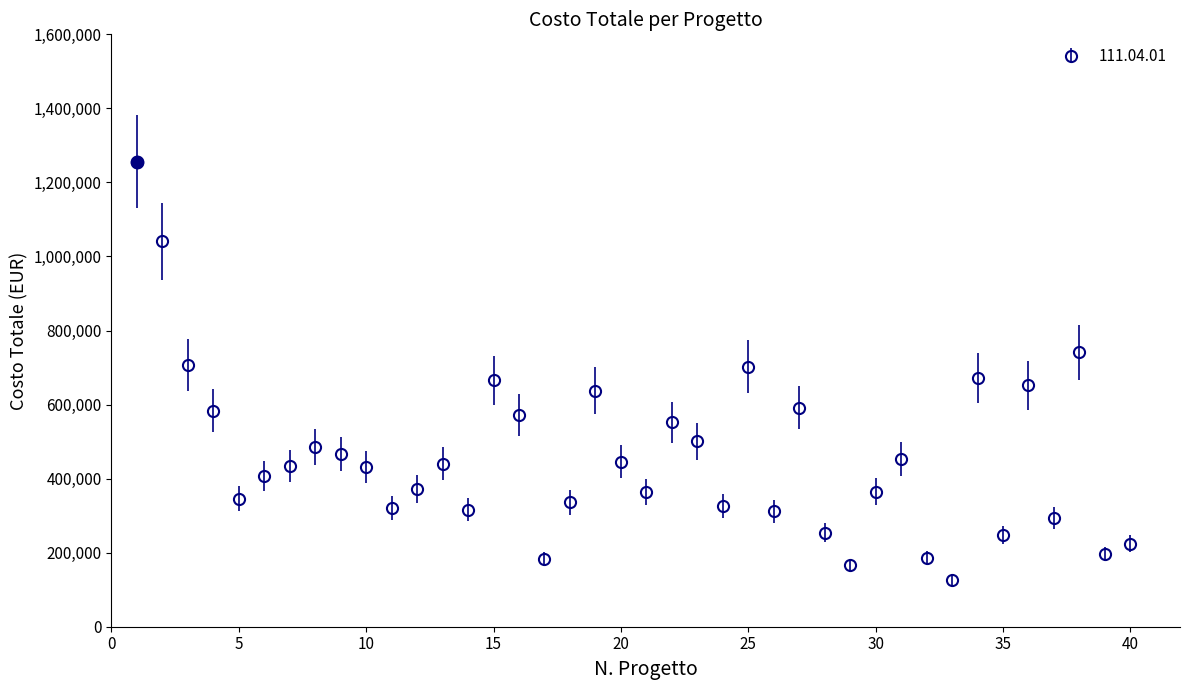

What is the sum of all values?

18373165.7